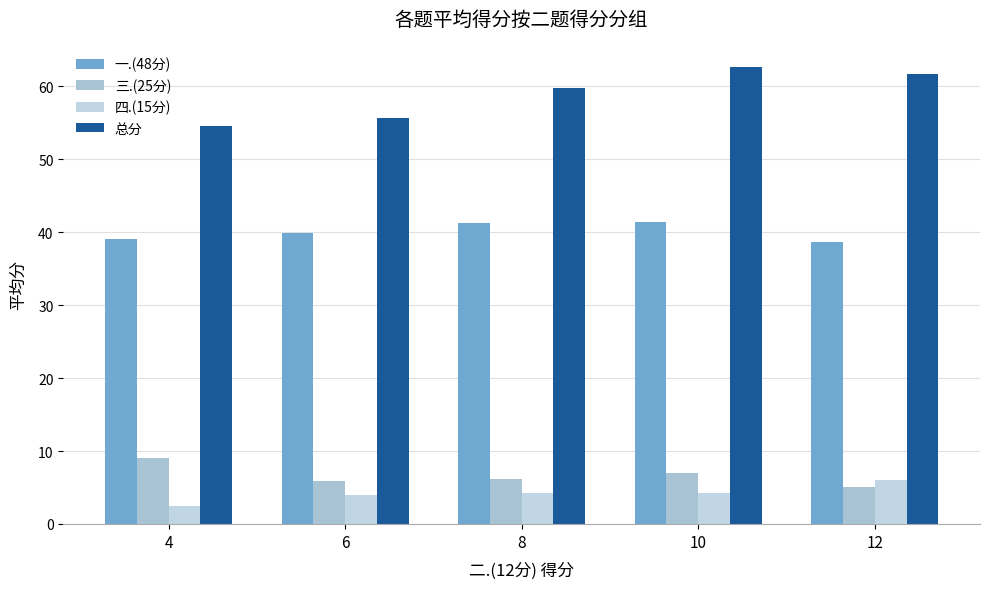

At which category is the sum across all series the highest?

10